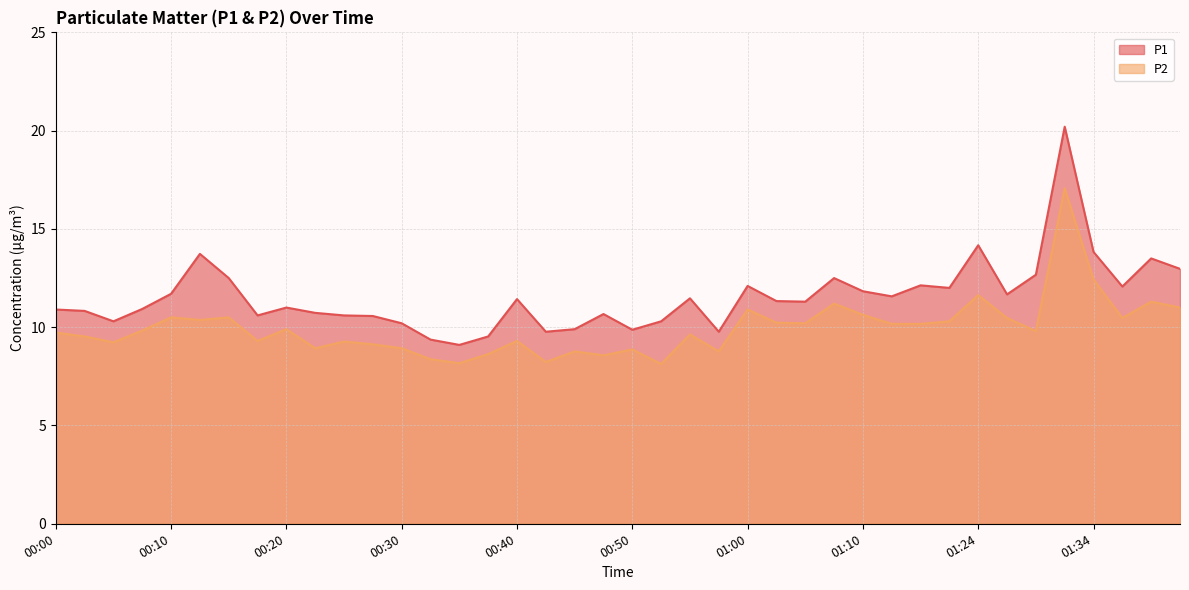

Where is the first local maximum for P1?

00:13